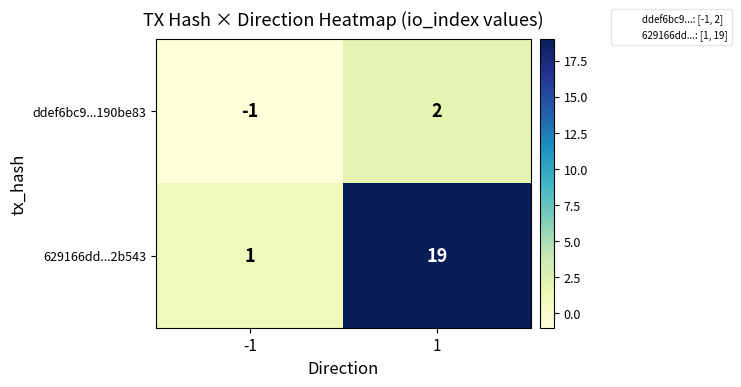

What is the difference between the highest and lowest values at -1?

2